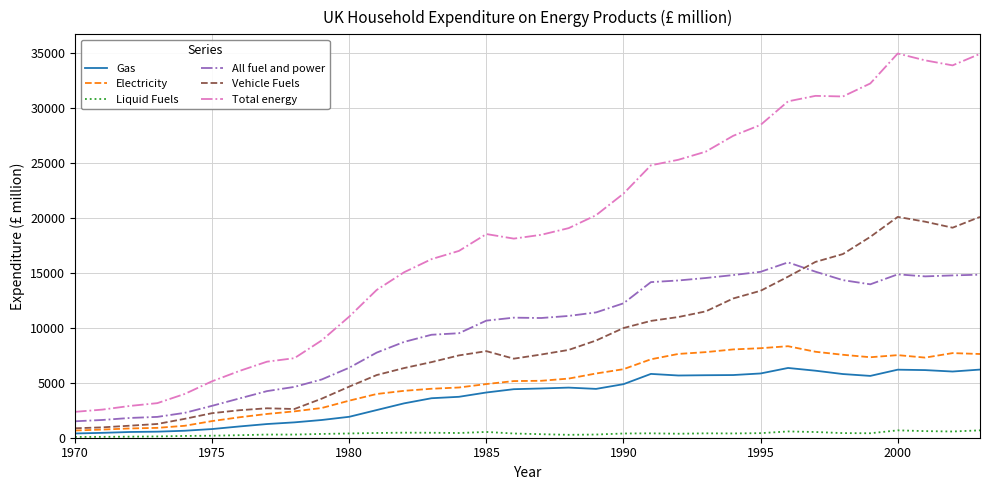

Which series has the largest total across all categories?

Total energy